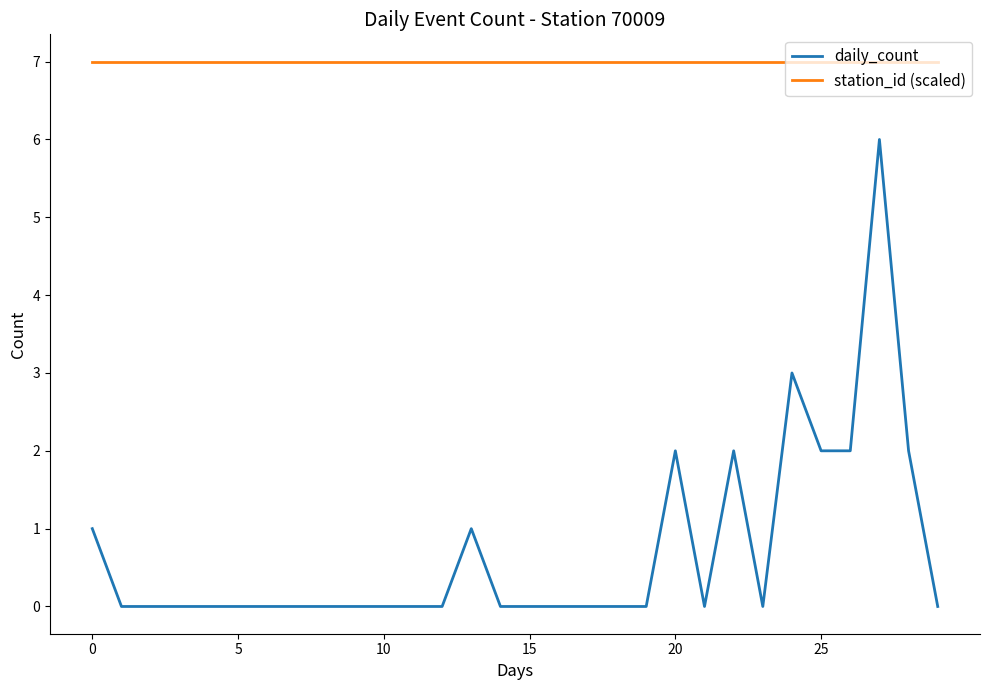

What is the maximum value shown in the chart?

7.0